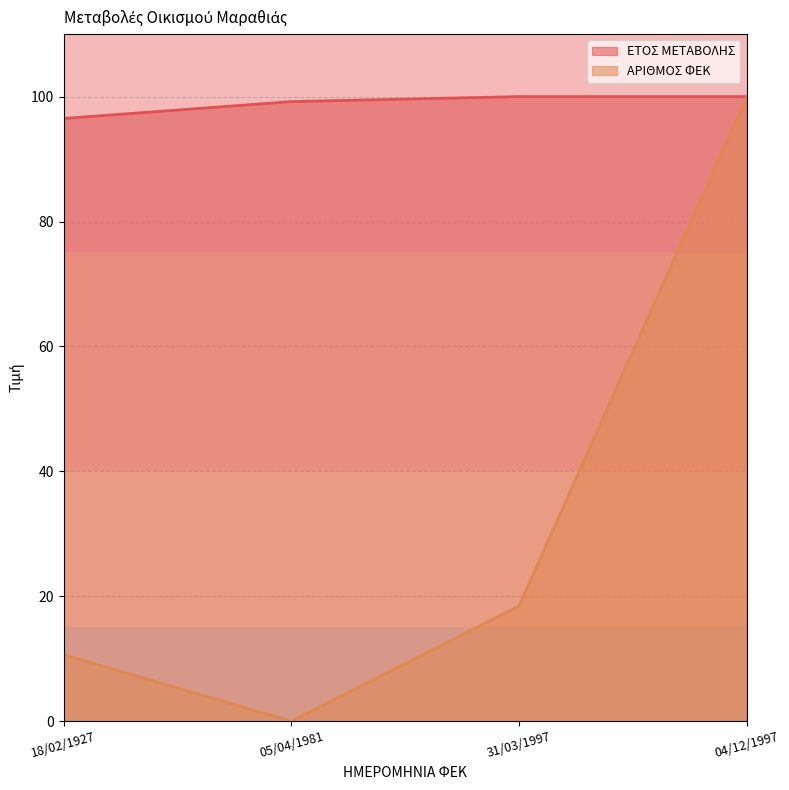

What is the label of the 1st point from the left?

18/02/1927